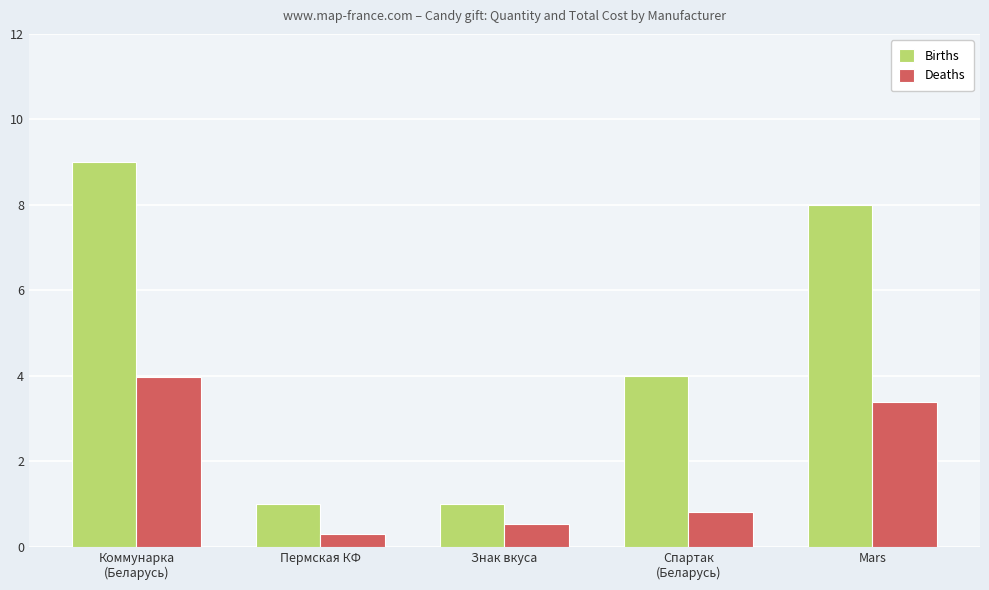

What is the difference between the maximum and minimum values in the Deaths series?

3.7